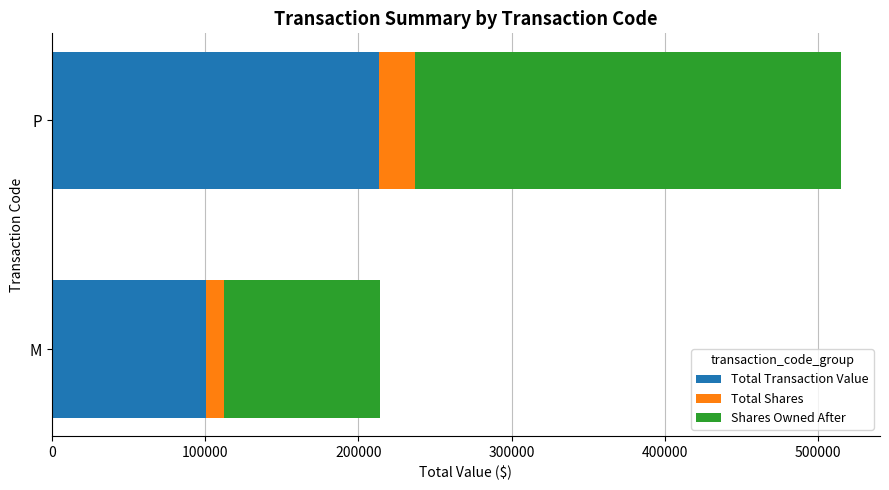

What value does the Total Transaction Value series have at P?

213463